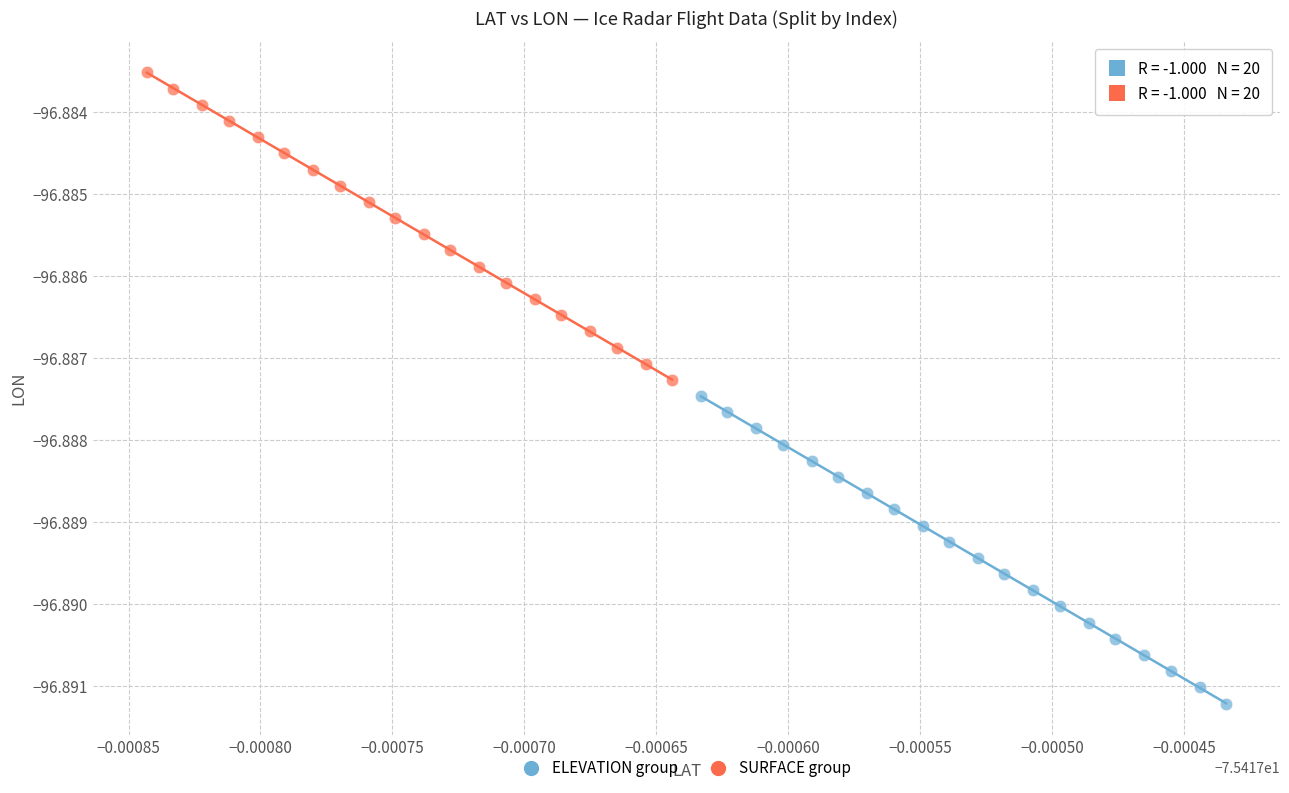

Which series reaches the minimum Y coordinate?

ELEVATION group